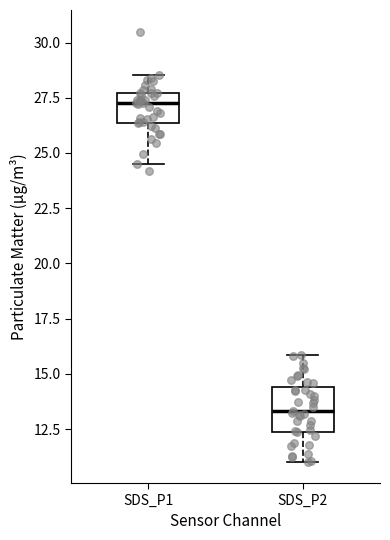

Where is the lower edge of the box for SDS_P1 on the y-axis? The values are not printed on the chart, so give them approximately, as read against the axis.

26.5